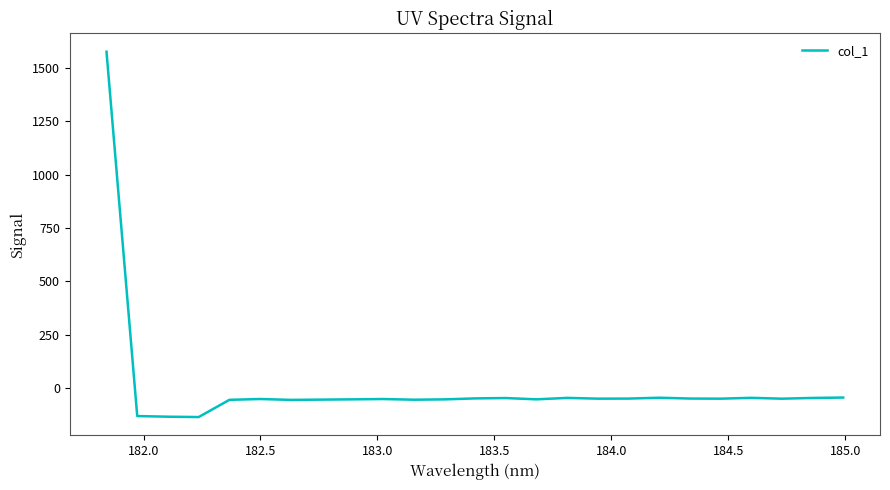

What is the greatest value displayed?

1577.1